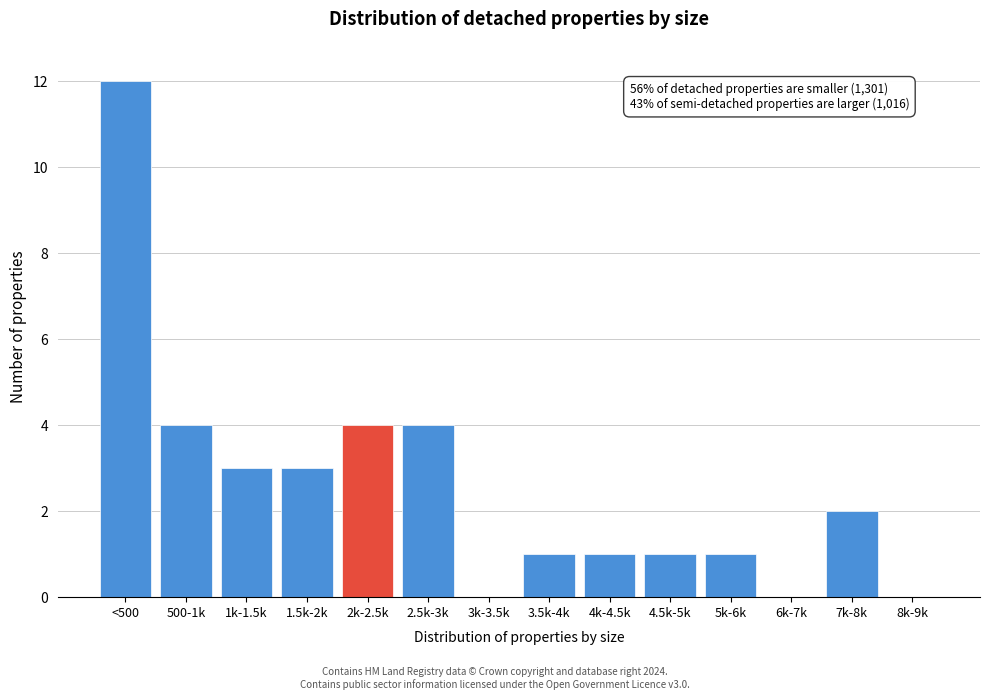

Reading left to right, extract all data points from this chart.

<500=12	500-1k=4	1k-1.5k=3	1.5k-2k=3	2k-2.5k=4	2.5k-3k=4	3k-3.5k=0	3.5k-4k=1	4k-4.5k=1	4.5k-5k=1	5k-6k=1	6k-7k=0	7k-8k=2	8k-9k=0